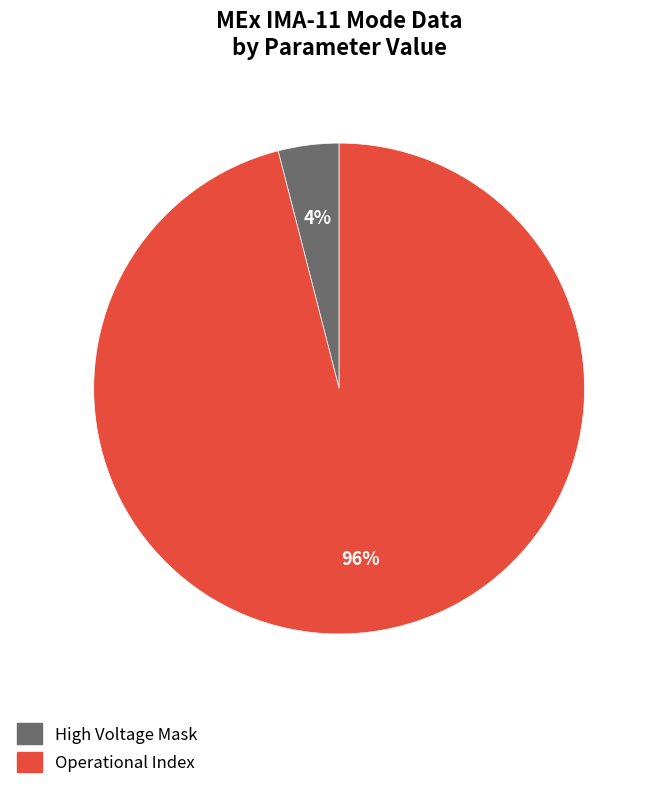

The Operational Index slice represents 89% of the pie. True or false?

False